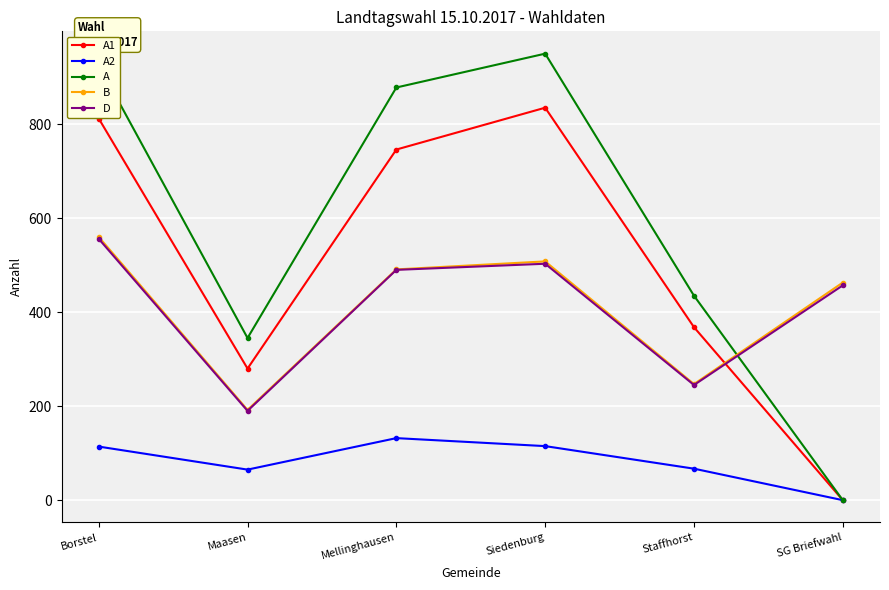

Which series has the largest total across all categories?

A